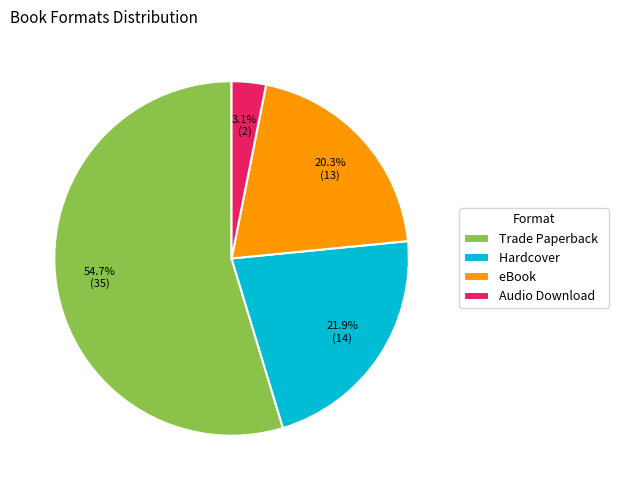

Rank the categories by value from lowest to highest.

Audio Download, eBook, Hardcover, Trade Paperback